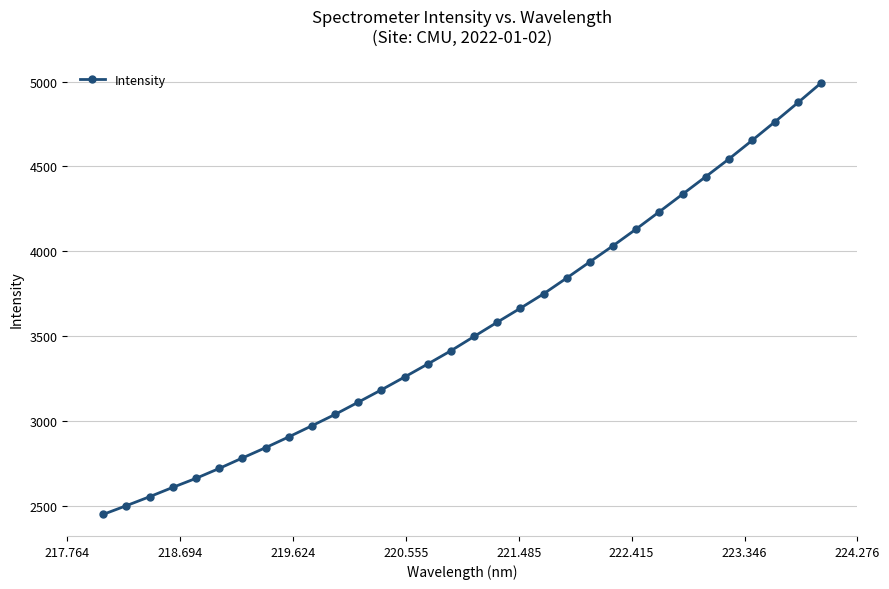

True or false: there are more than 0 points higher than both neighbors.

False